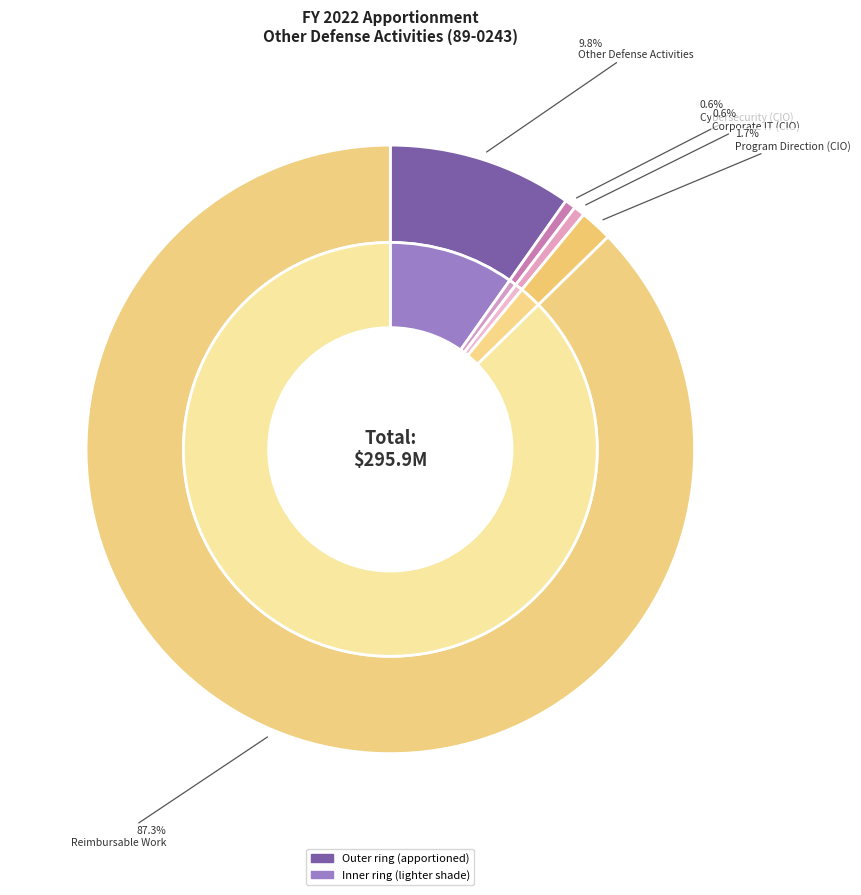

Which slice represents more than half of the pie?

Reimbursable Work